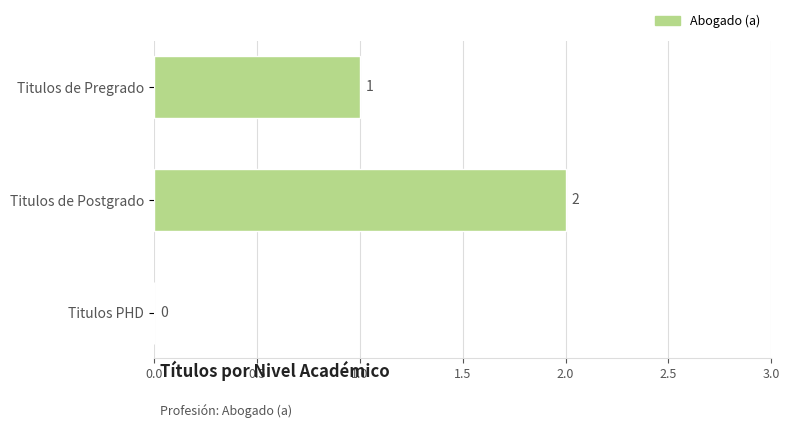

How many values are between 0 and 2?

3